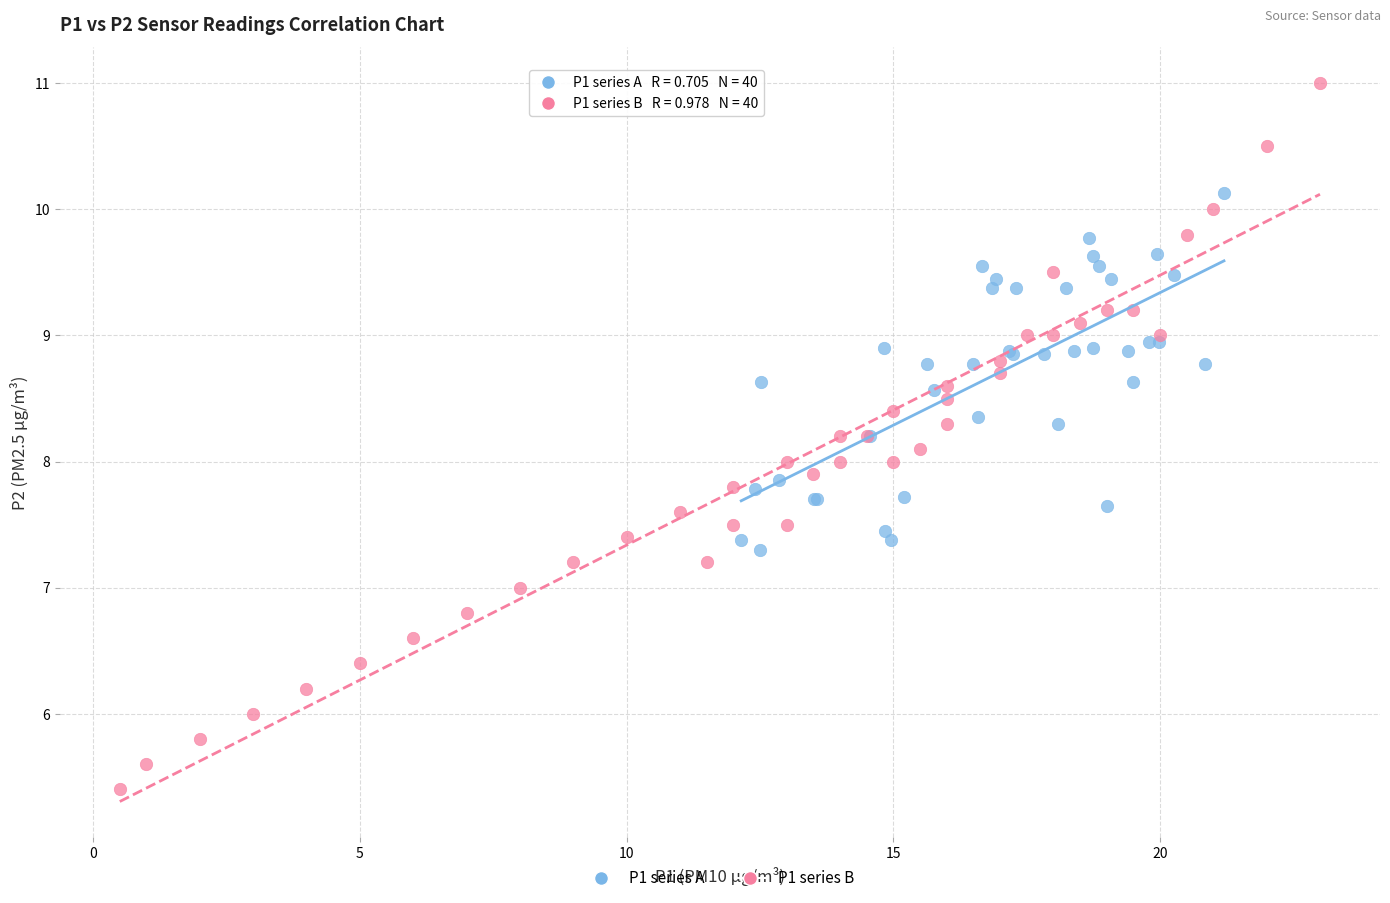

Which series reaches the minimum Y coordinate?

P1 series B